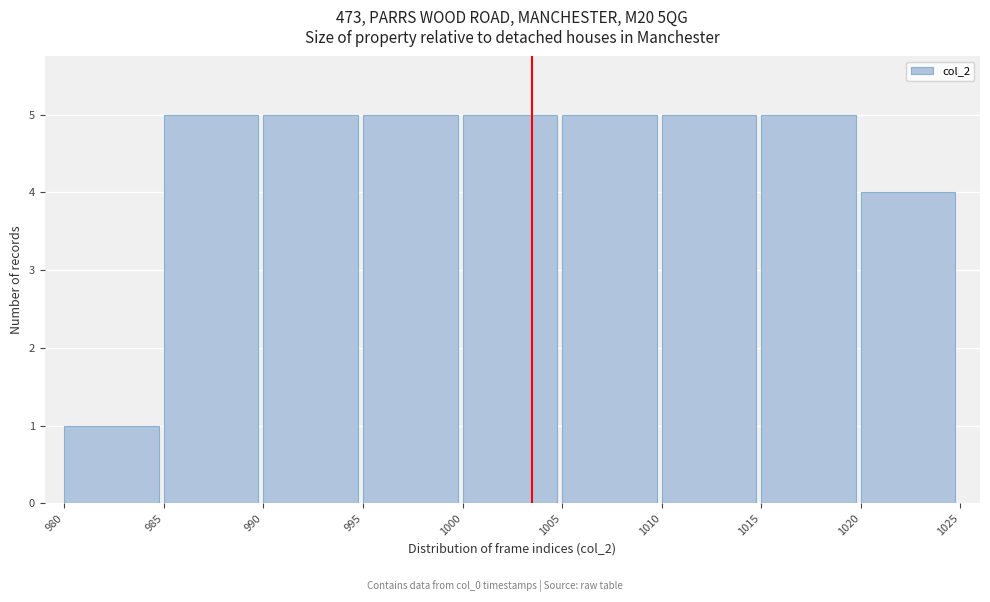

Reading left to right, transcribe this chart: for each bar, give the range it covers on the x-axis and its height. The values are not printed on the chart, so give them approximately, as read against the axis.

980 to 985: 1
985 to 990: 5
990 to 995: 5
995 to 1000: 5
1000 to 1005: 5
1005 to 1010: 5
1010 to 1015: 5
1015 to 1020: 5
1020 to 1025: 4